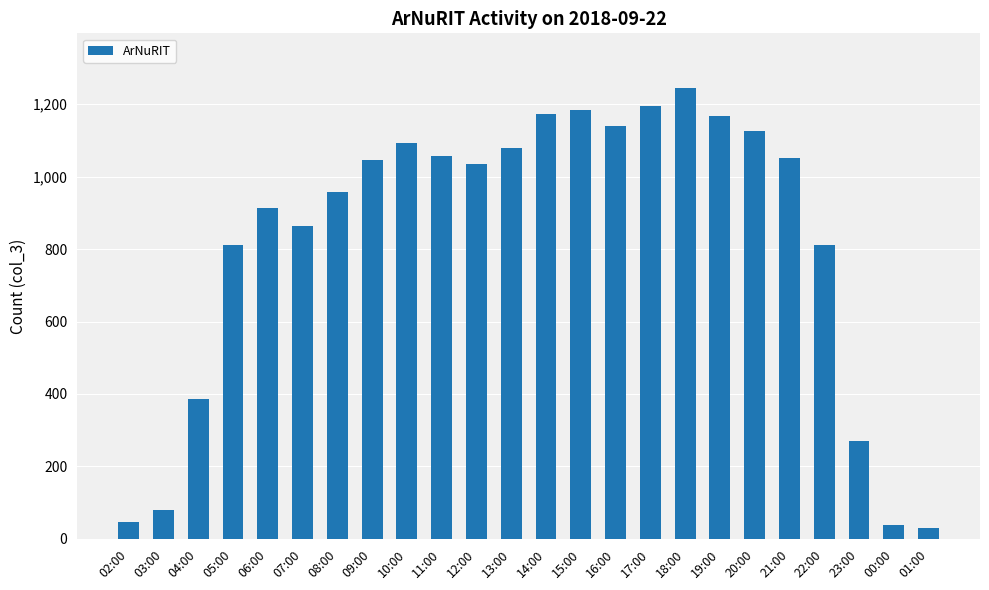

What is the label of the 18th bar from the right?

08:00